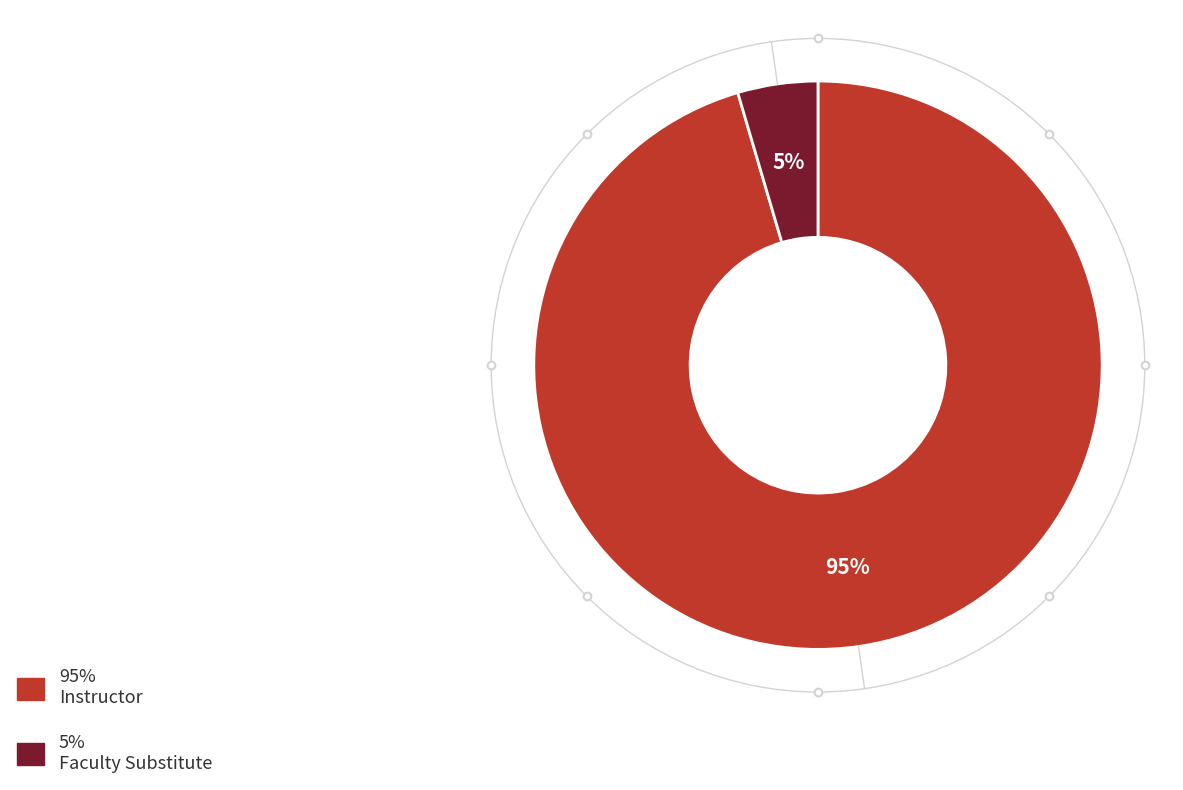

Is there any slice that represents more than half of the pie?

Yes